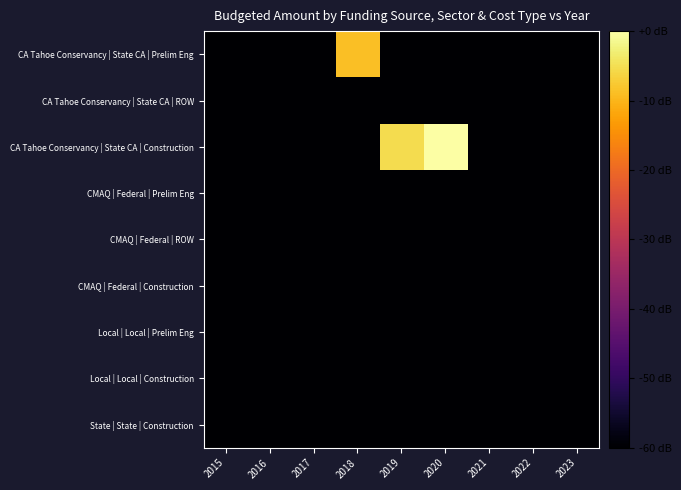

At which category is the sum across all series the highest?

2020